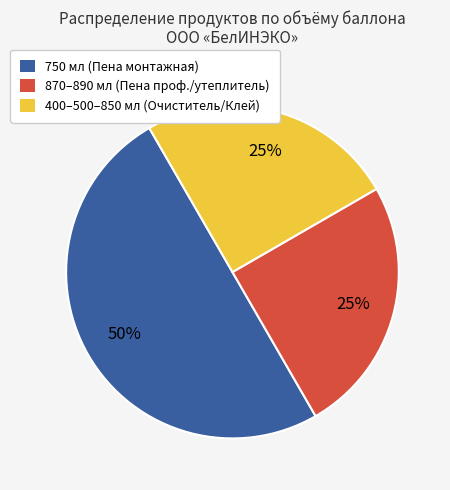

To the nearest percent, what is the difference between the largest and smallest slice percentages?

25%